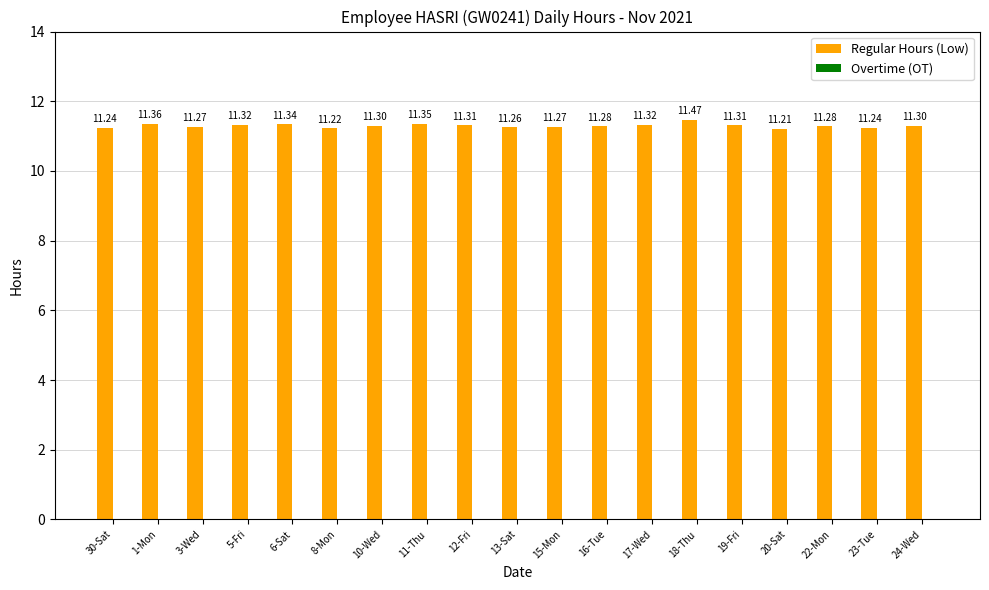

What is the sum of the values at 19-Fri and 16-Tue?

22.6